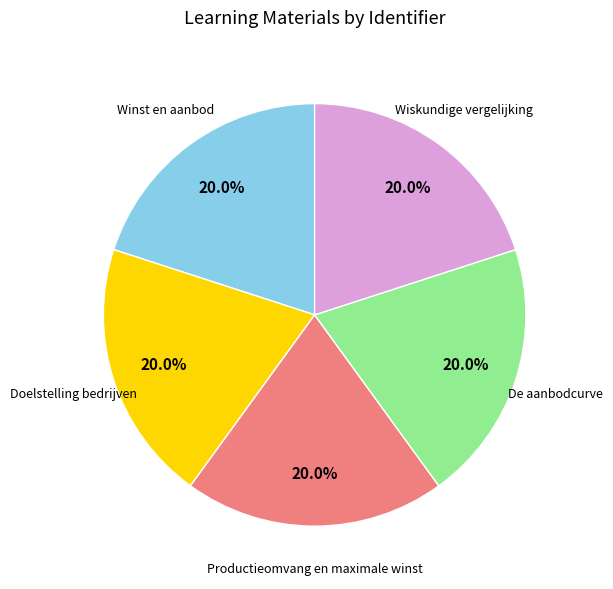

How many slices are in this pie chart?

5